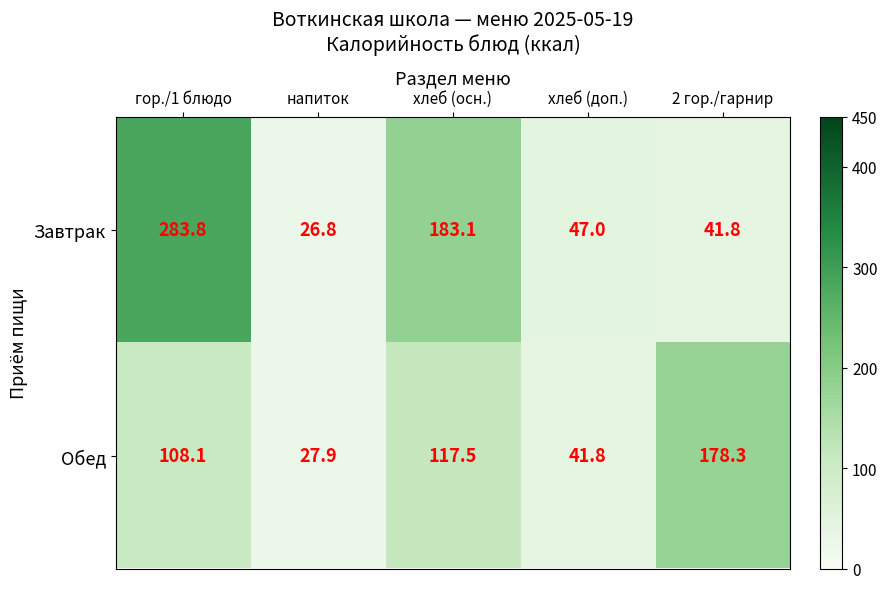

Reading left to right, extract all data points from this chart.

Завтрак: 283.8	26.8	183.1	47.0	41.8
Обед: 108.1	27.9	117.5	41.8	178.3